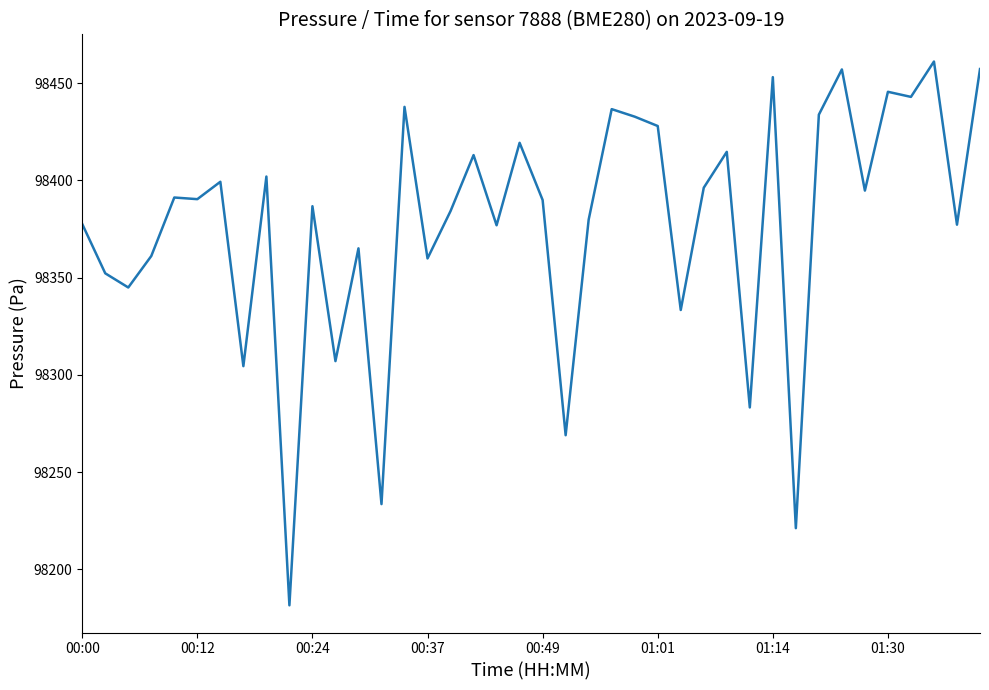

What is the greatest value displayed?

98461.1